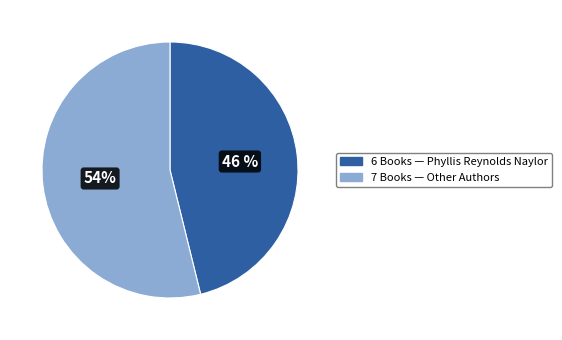

To the nearest percent, what is the difference between the largest and smallest slice percentages?

8%